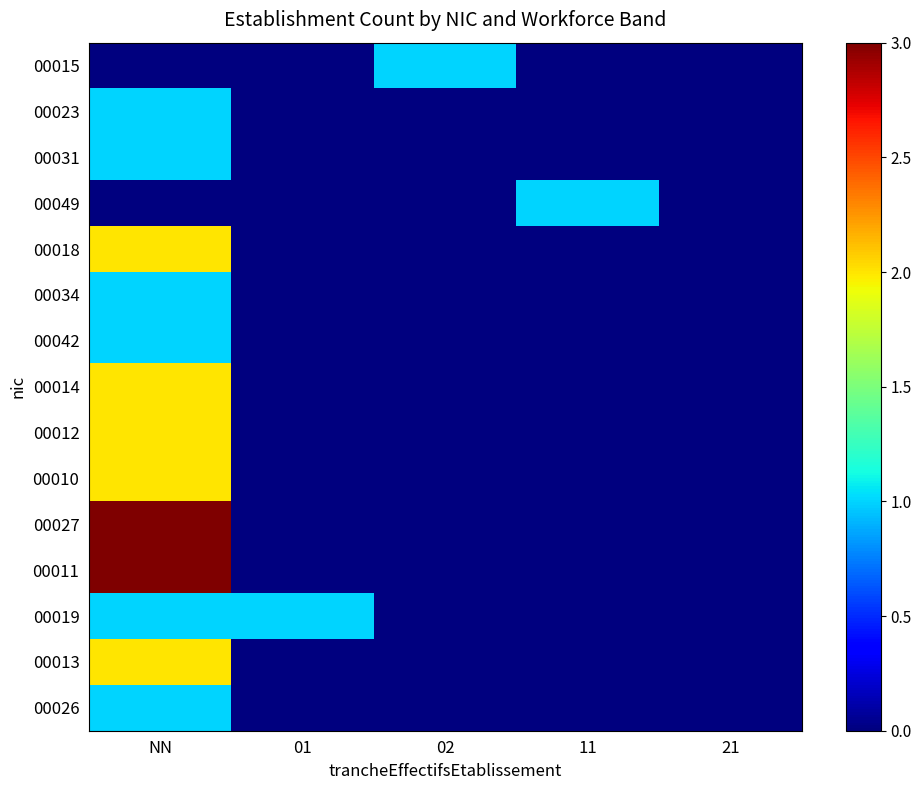

Which series changed the most between 02 and 21?

00015